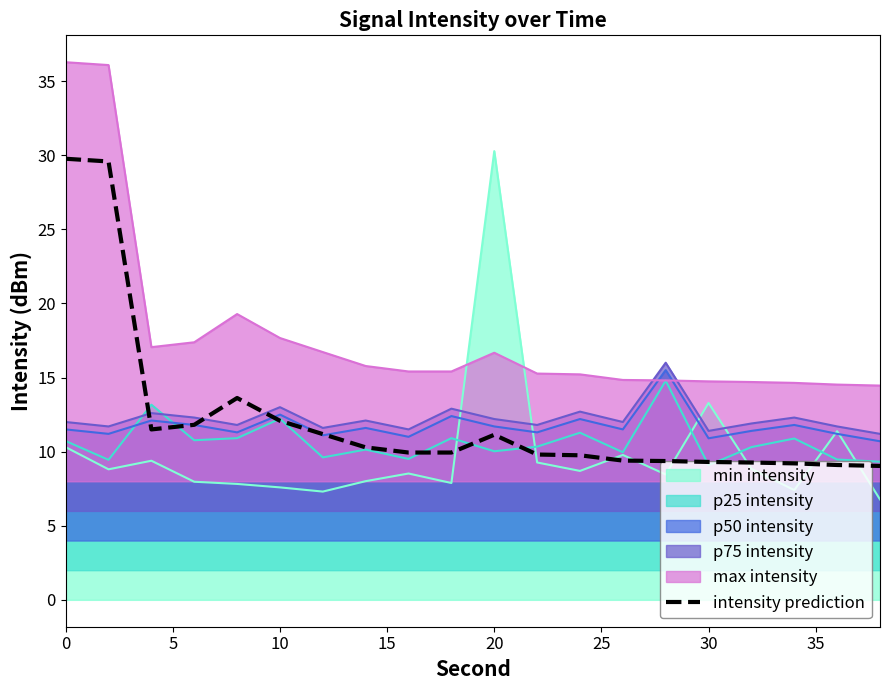

How many times do p50 intensity and max intensity cross each other?

2